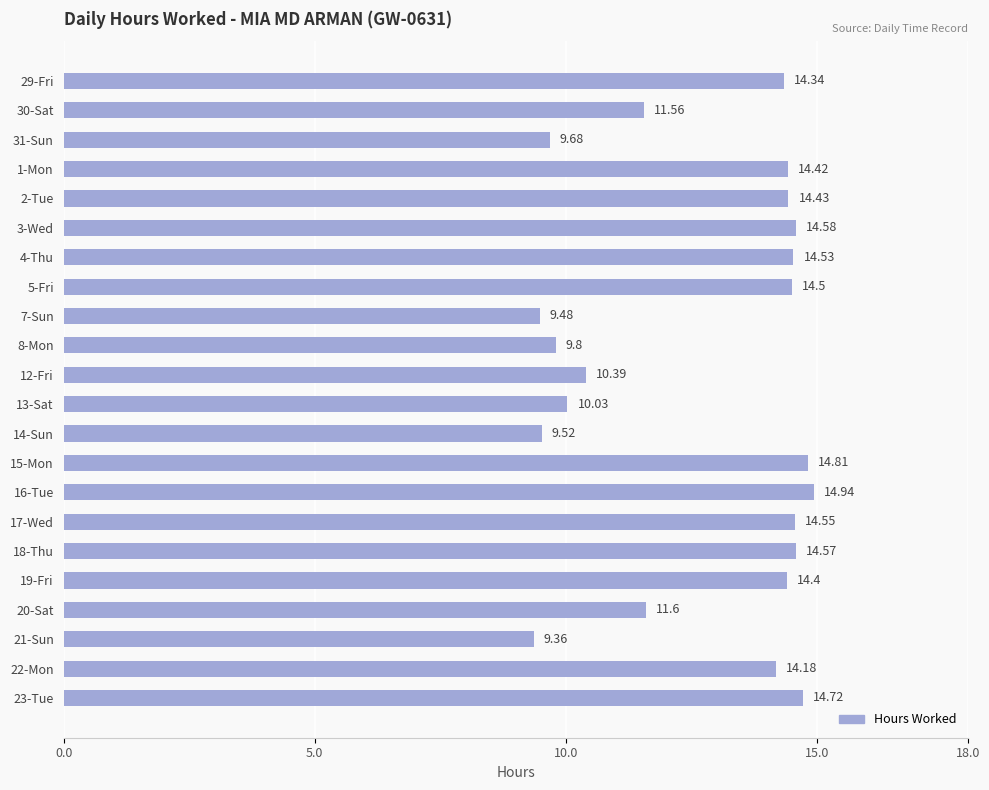

What is the sum of all values?

280.4